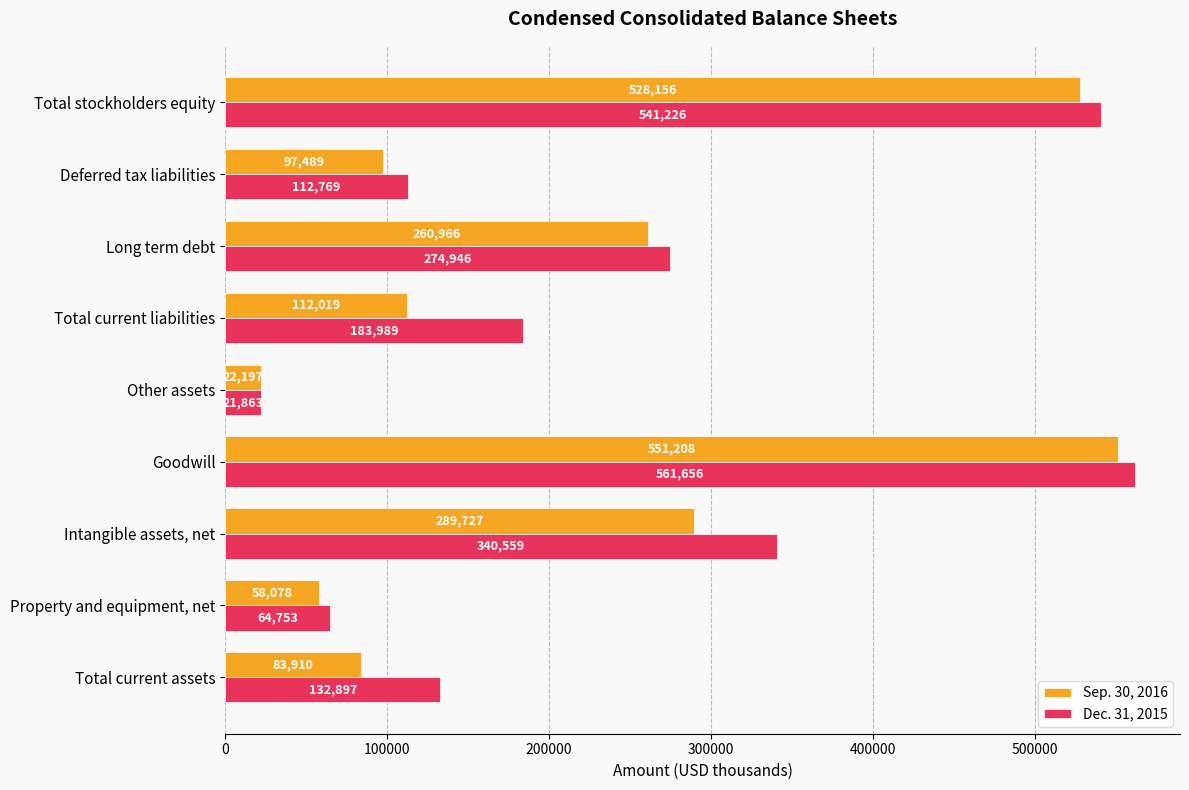

List the labels in order of Dec. 31, 2015 value, largest first.

Goodwill, Total stockholders equity, Intangible assets, net, Long term debt, Total current liabilities, Total current assets, Deferred tax liabilities, Property and equipment, net, Other assets